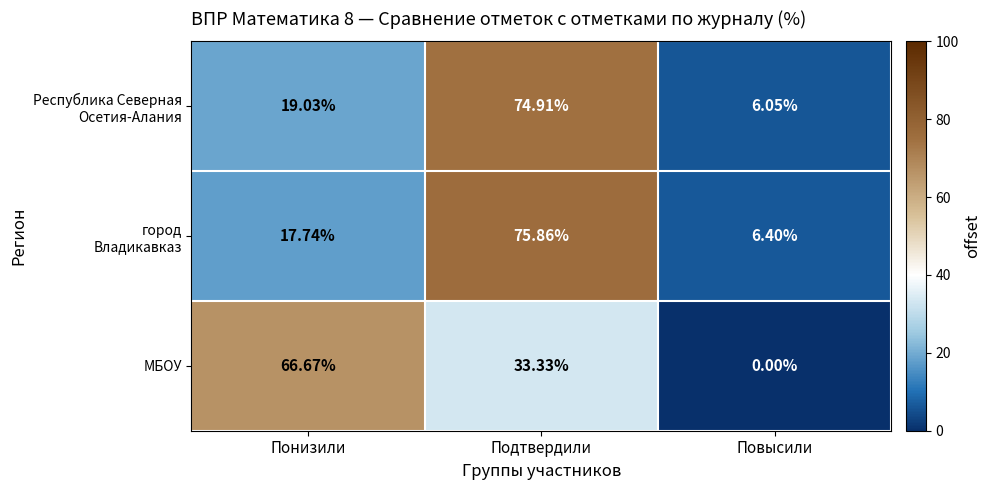

Which category has the lowest value across all series?

Повысили